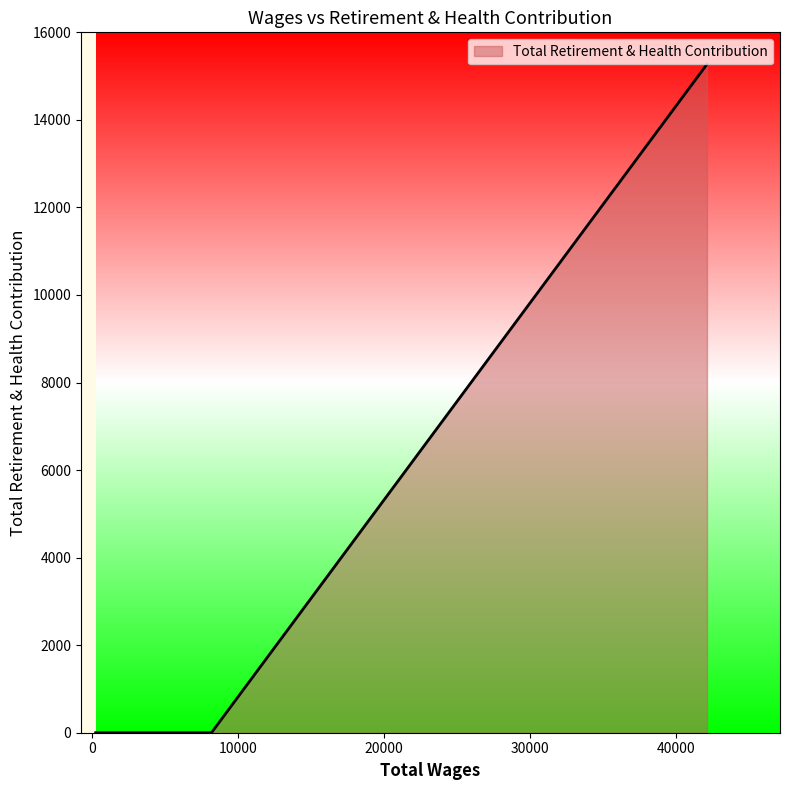

True or false: there are more than 1 points higher than both neighbors.

False